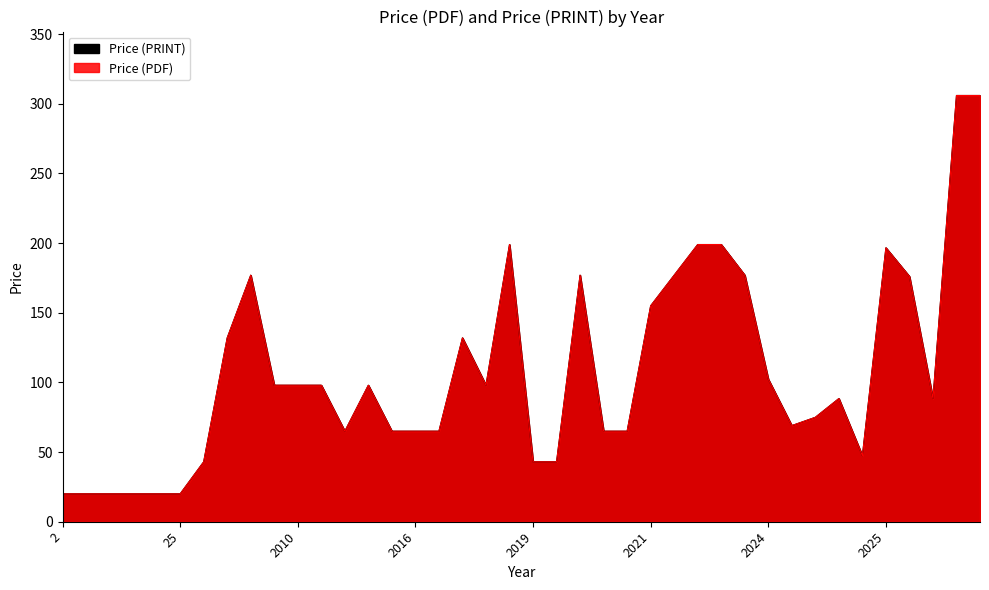

True or false: Price (PDF) and Price (PRINT) cross at least once.

False